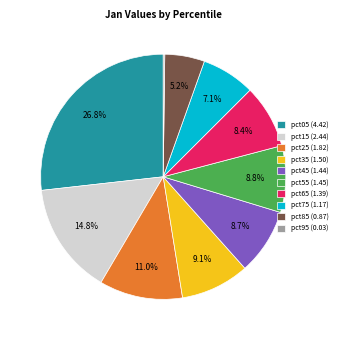

Does pct15 (2.44) represent more than half of the total?

No